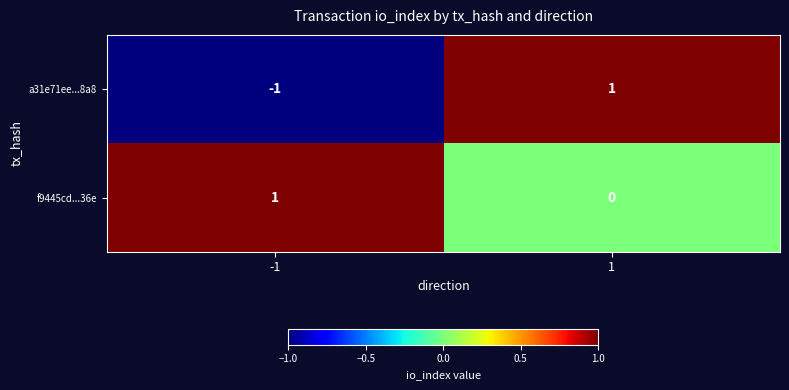

What is the difference between the highest and lowest values at -1?

2